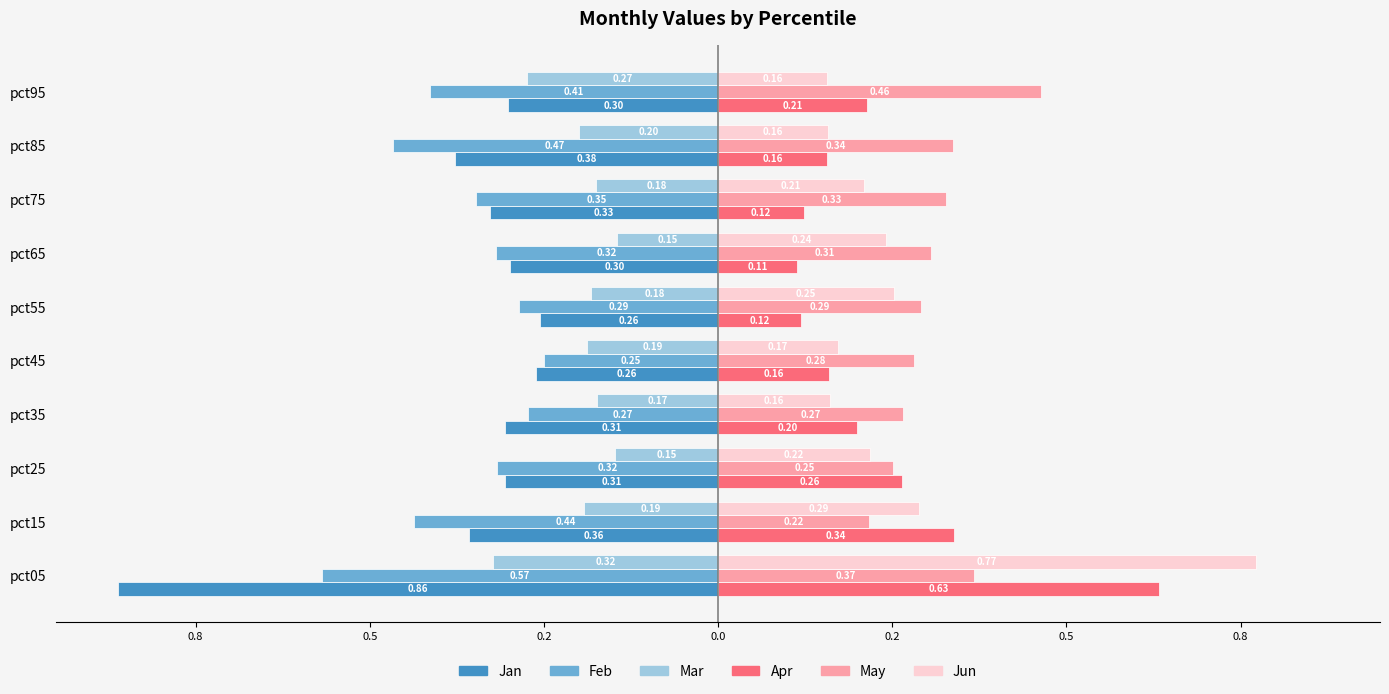

Which series has the widest spread of values?

Jun